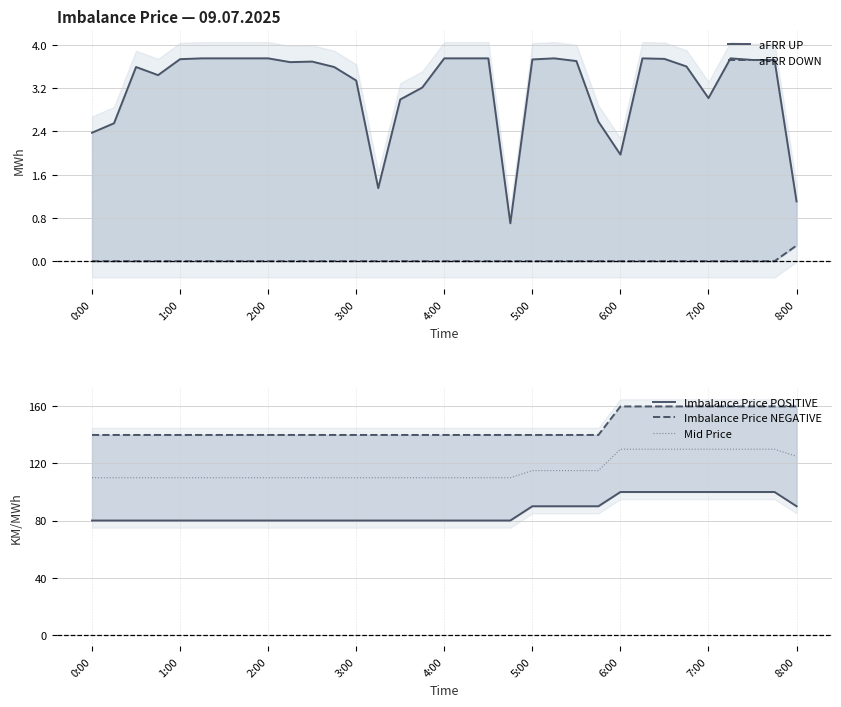

True or false: aFRR UP and Imbalance Price POSITIVE cross at least once.

False